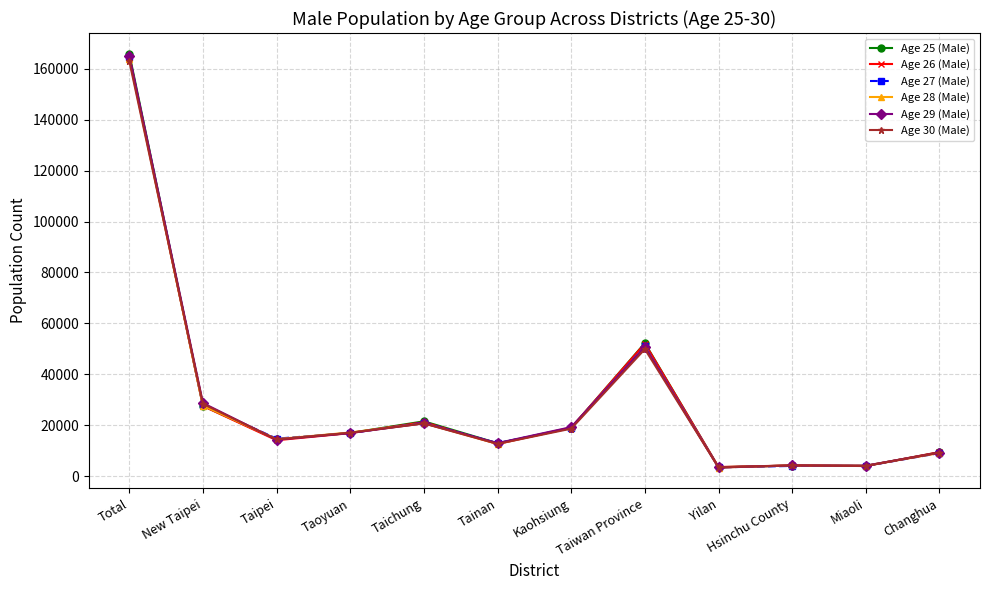

The Age 29 (Male) series shows 4106 at Miaoli. True or false?

True